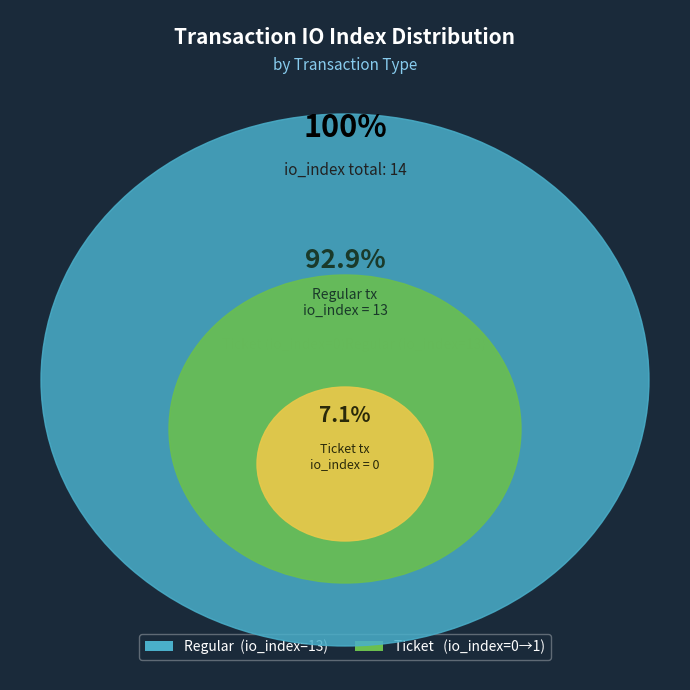

Do Ticket (io_index=0) and Regular (io_index=13) together represent more than half of the pie?

Yes